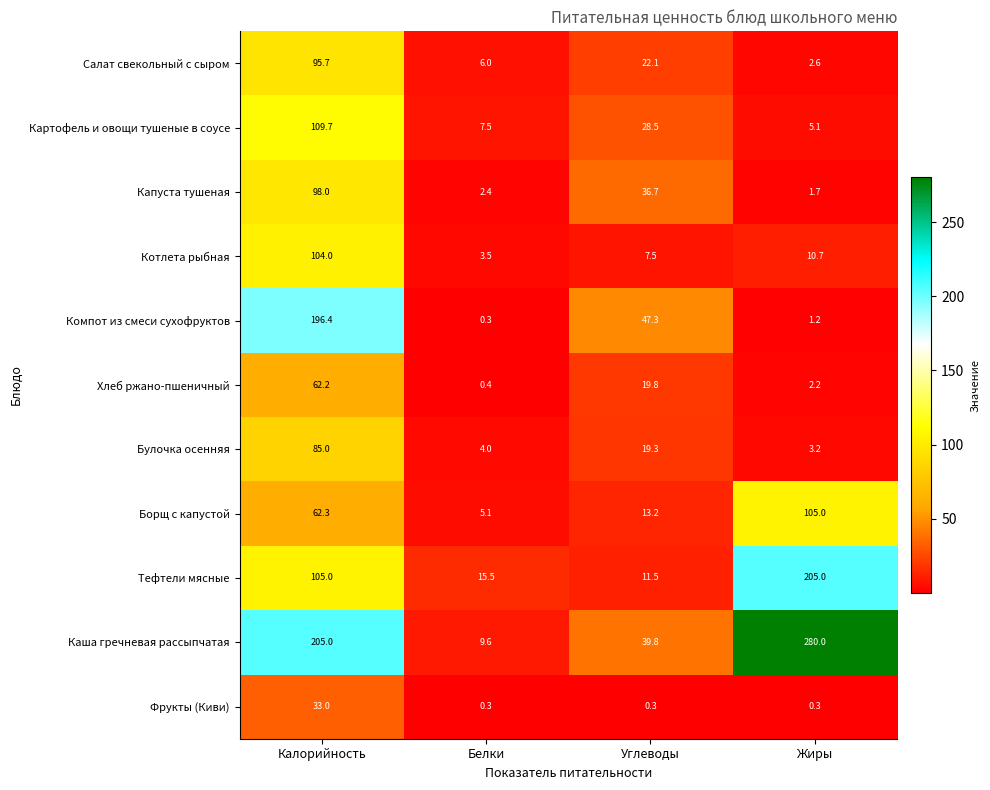

Where does the Компот из смеси сухофруктов series first go above 47?

Калорийность